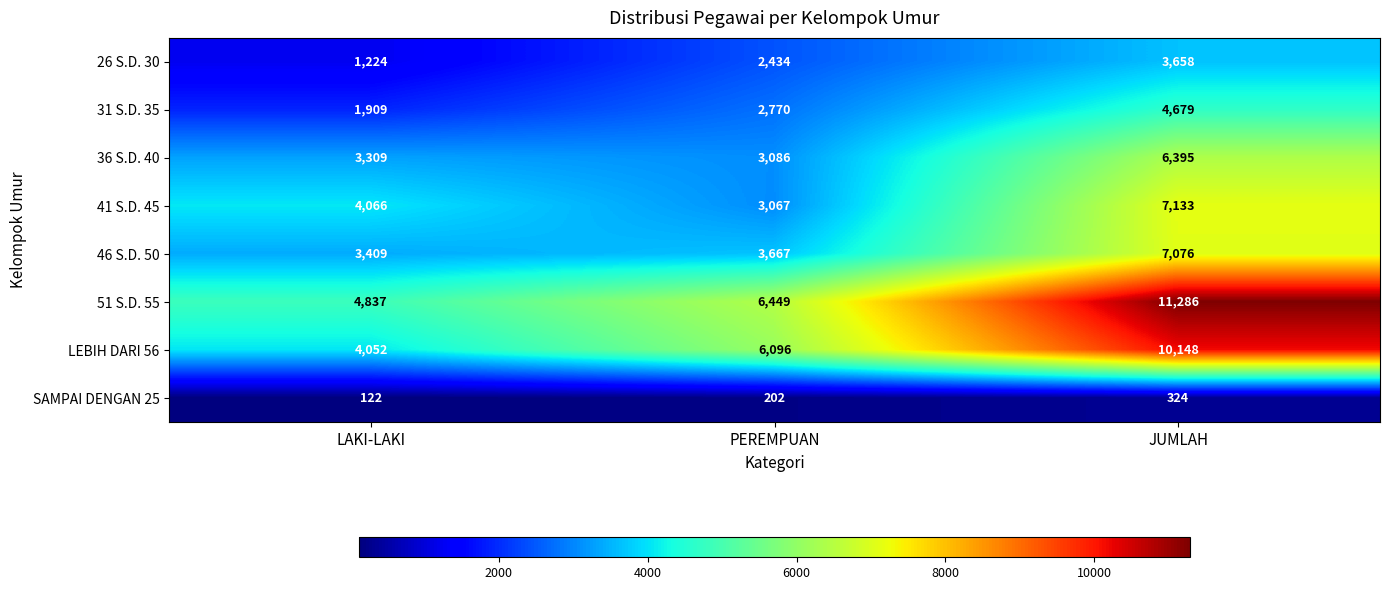

The value of 26 S.D. 30 at LAKI-LAKI is 1854. True or false?

False